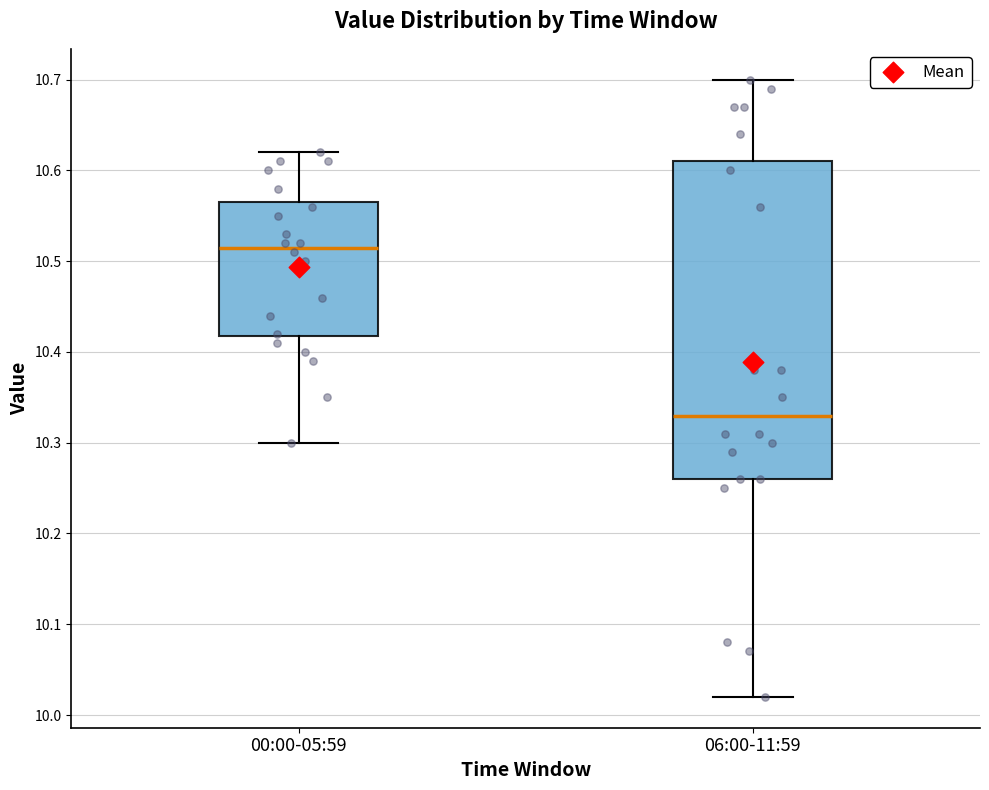

Reading left to right, transcribe this box plot: for each box, give where its median line is, the range the box spans, and where its two whiskers end, as read against the y-axis. The values are not printed on the chart, so give them approximately, as read against the axis.

00:00-05:59: median 10.52, box 10.42 to 10.57, whiskers 10.30 to 10.62
06:00-11:59: median 10.33, box 10.26 to 10.61, whiskers 10.02 to 10.70